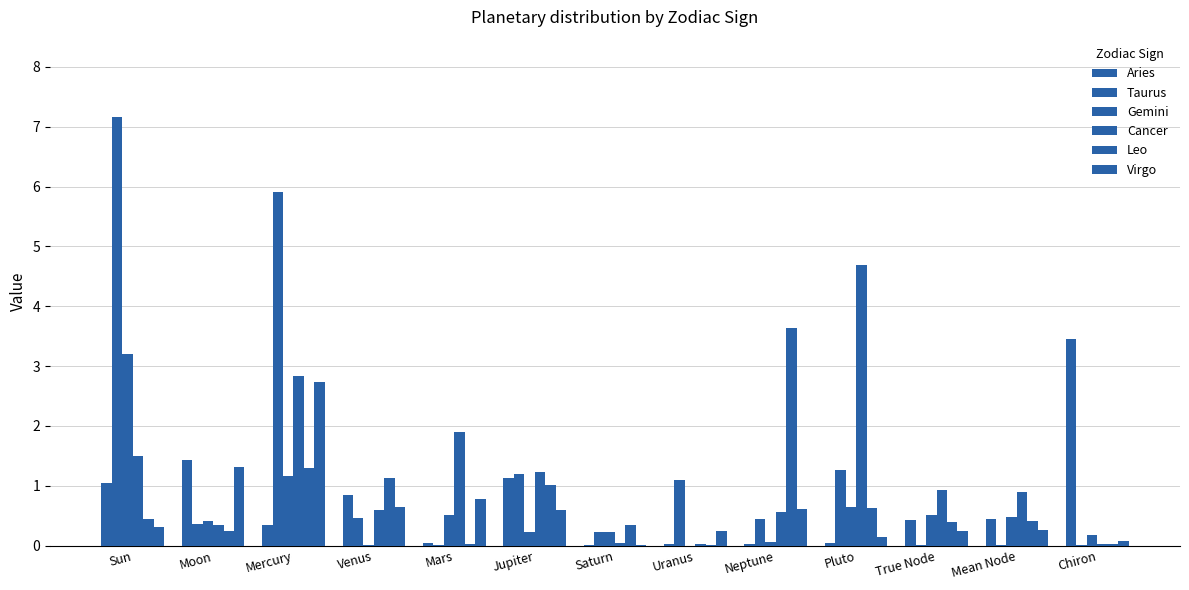

Are the bars grouped side by side (vs. stacked)?

Yes